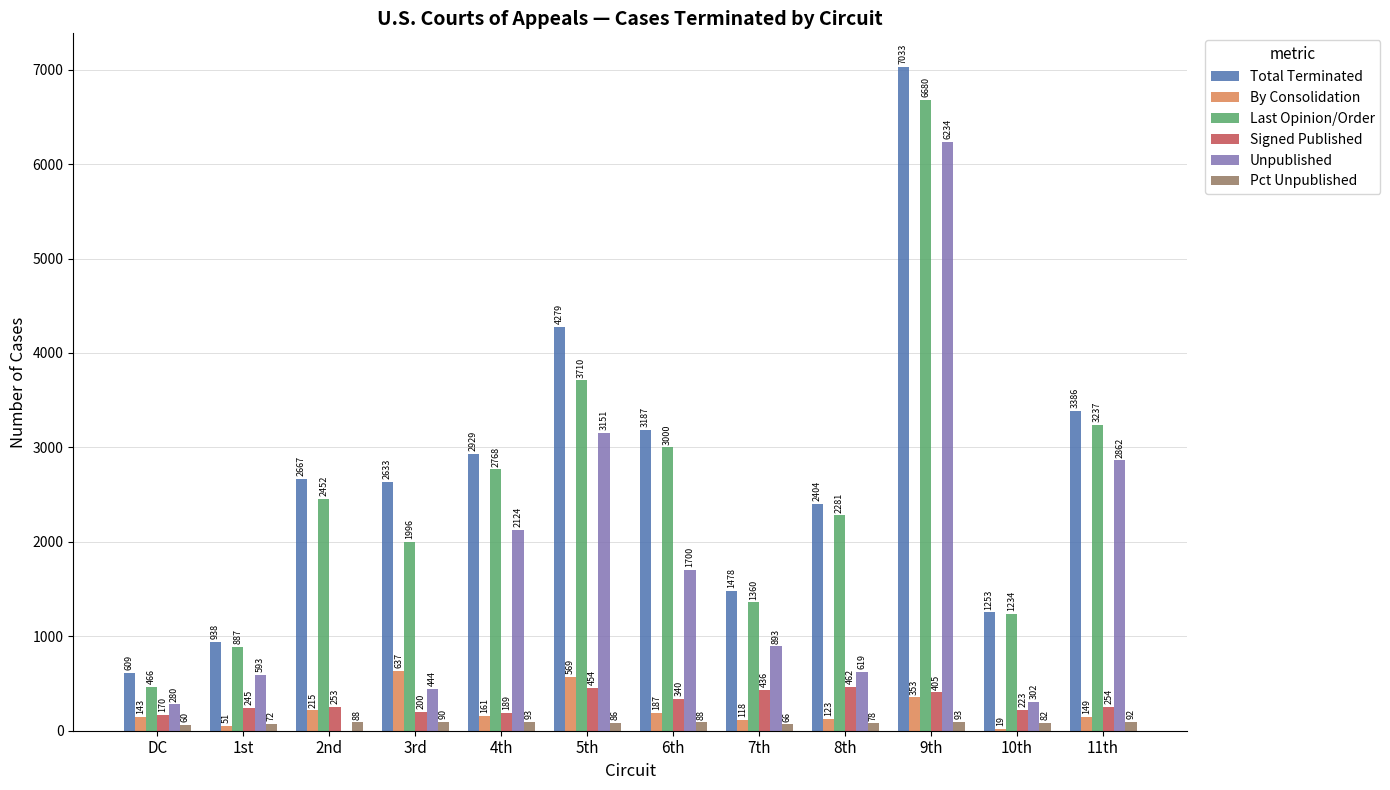

What is the maximum value shown in the chart?

7033.0